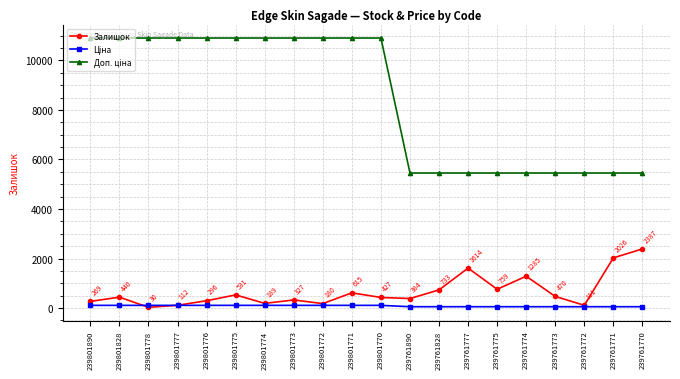

At how many categories does at least one series exceed 2241?

20